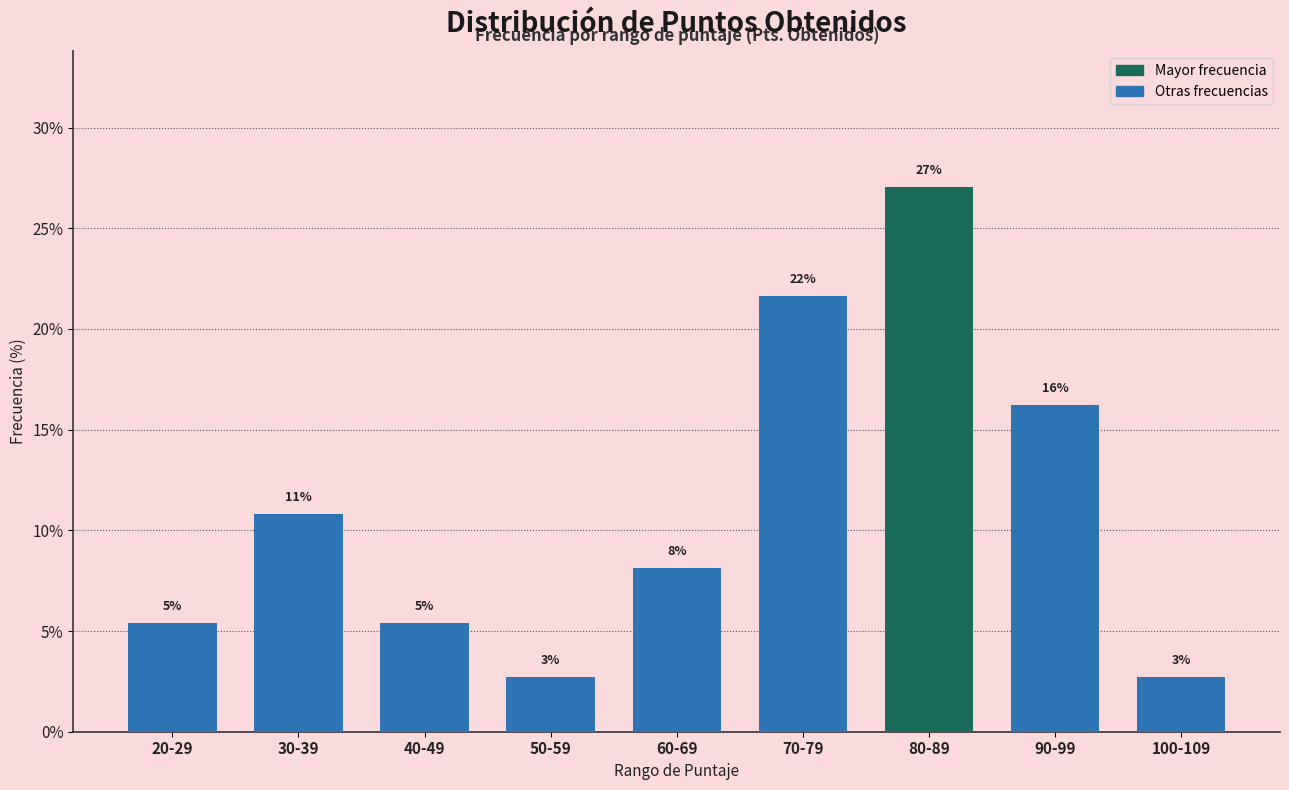

Which has a higher value, 100-109 or 40-49?

40-49